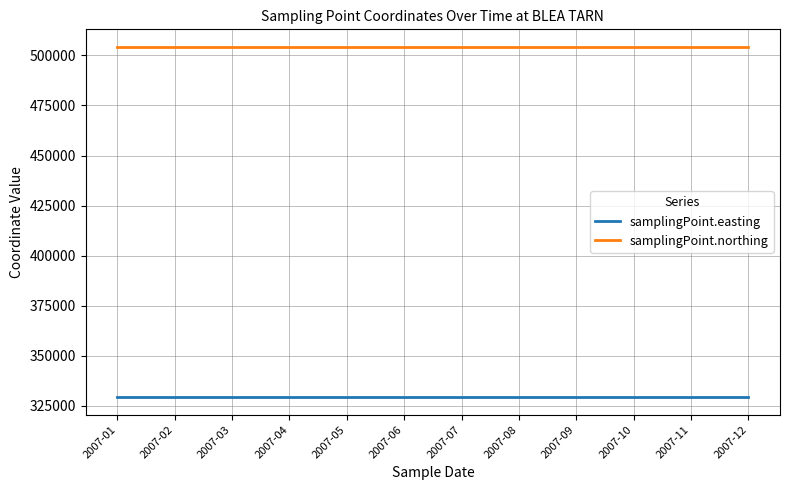

What is the minimum value for samplingPoint.northing?

504290